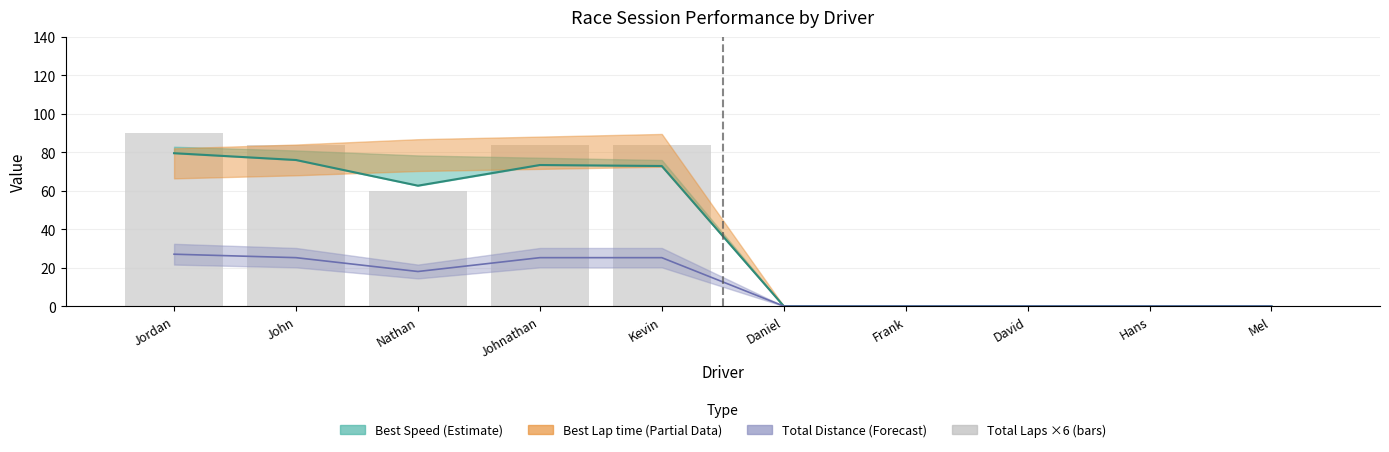

True or false: Average Speed has a value of 76.0 at John.

True